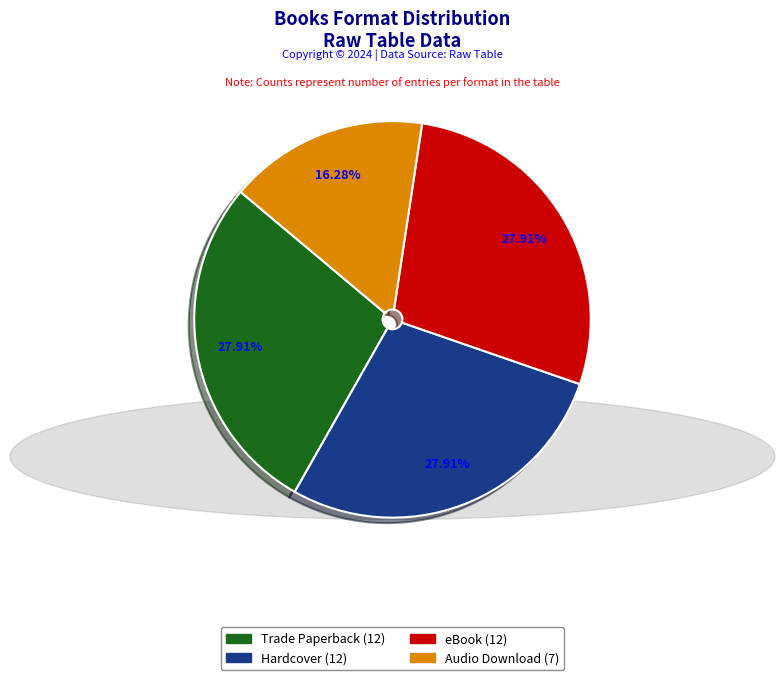

Count the number of slices in the pie.

4